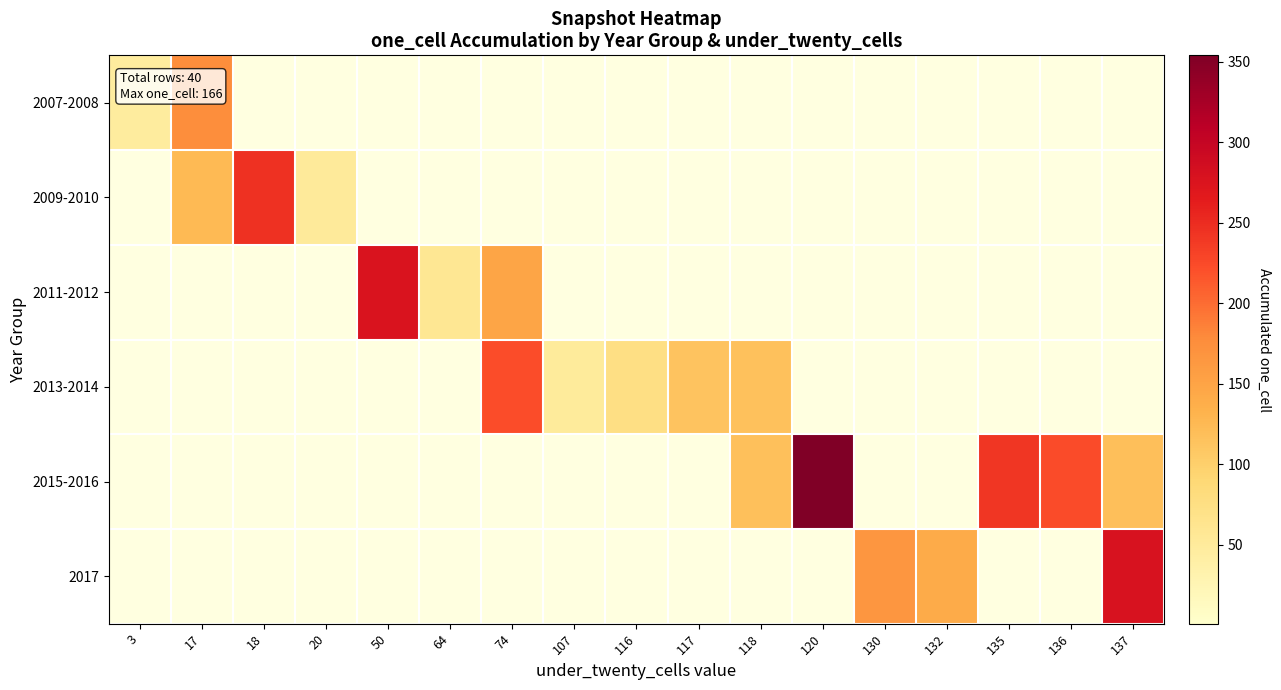

Between 116 and 3, which is larger?

3